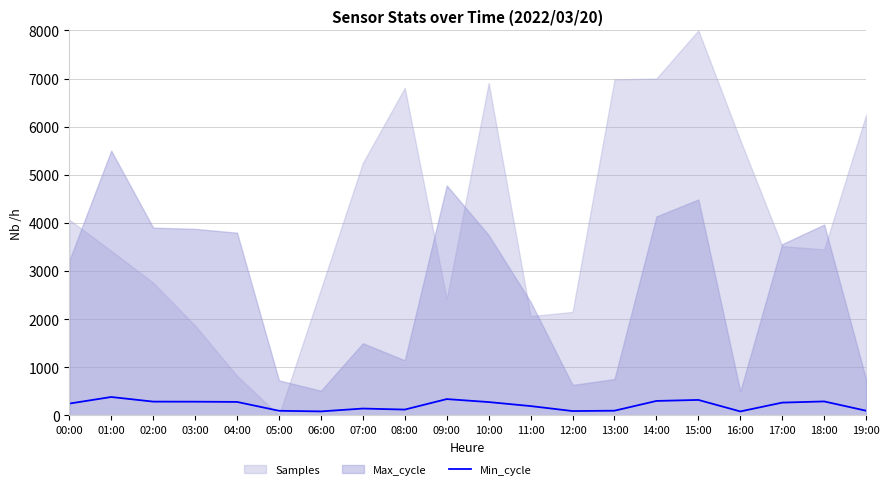

What is the label of the 16th point from the right?

04:00